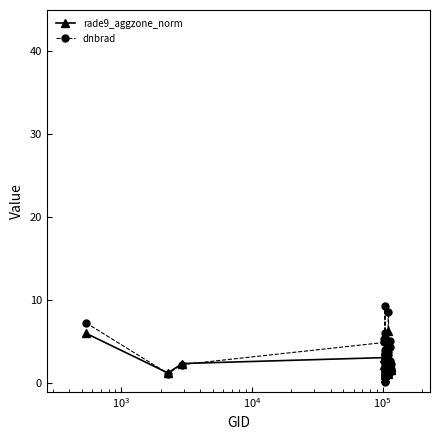

What is the value of the dnbrad point at the 2nd from the left?

1.2